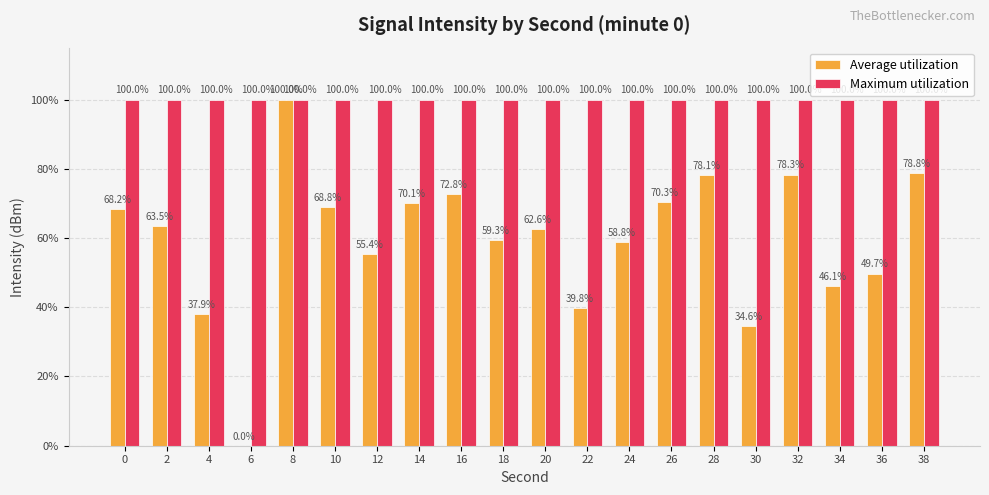

What is the sum of all Average utilization values?

1193.1